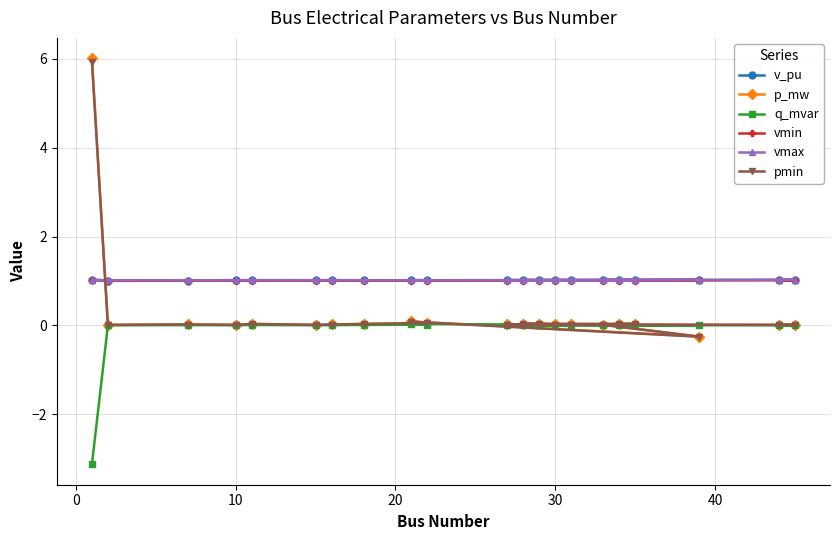

True or false: q_mvar has more than 1 interior local peaks.

True